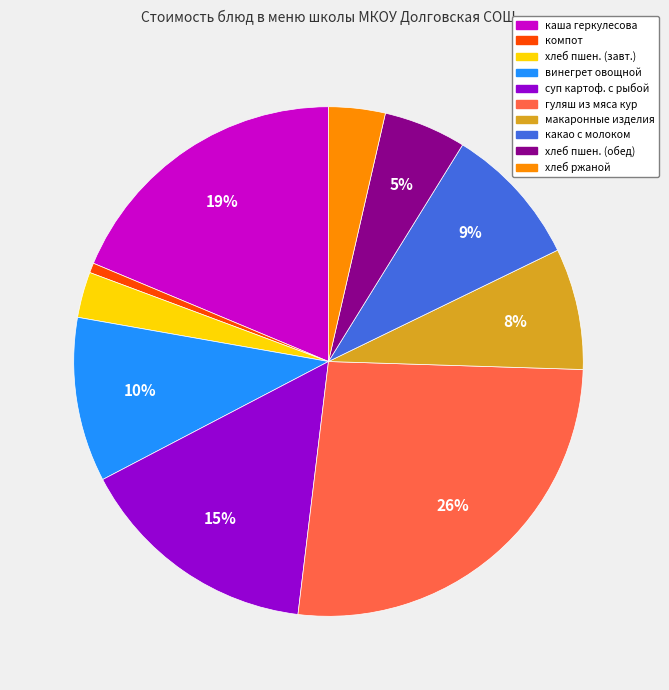

To the nearest percent, what is the average slice percentage?

10%